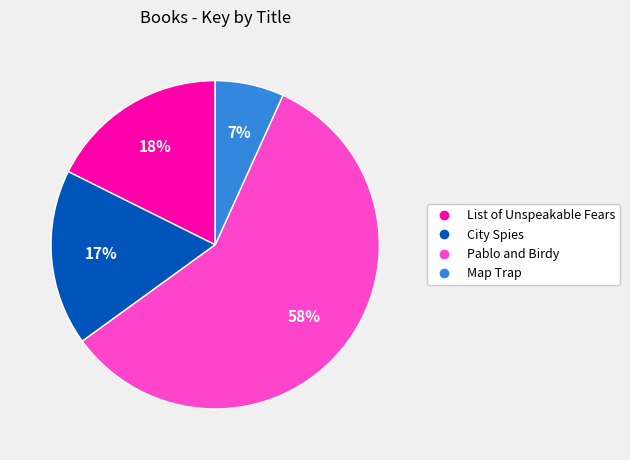

Which slice is the smallest?

Map Trap